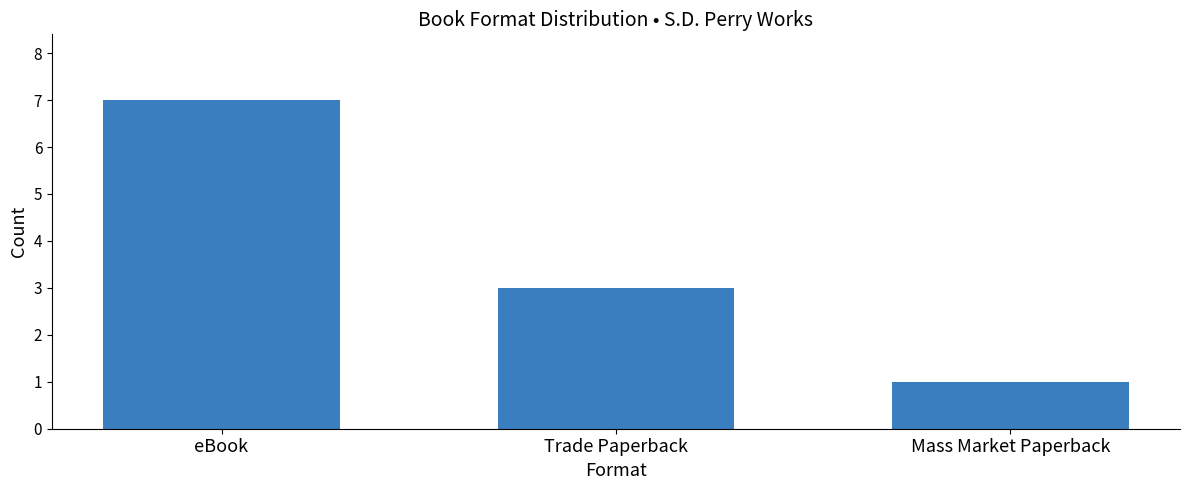

Reading left to right, extract all data points from this chart.

eBook=7	Trade Paperback=3	Mass Market Paperback=1